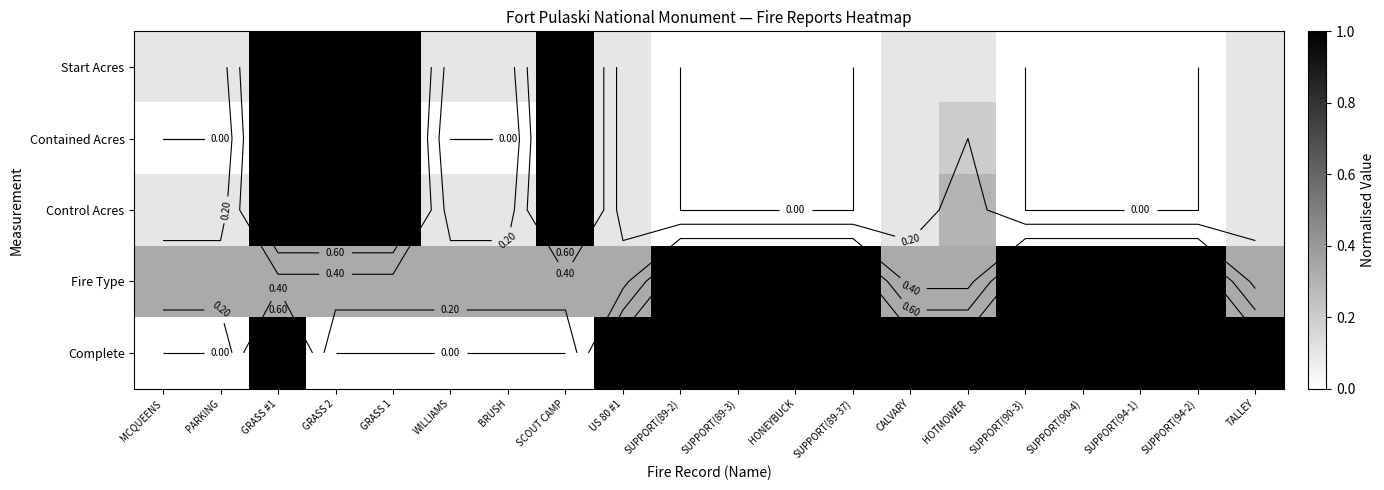

At which label does Control Acres reach its peak?

GRASS #1